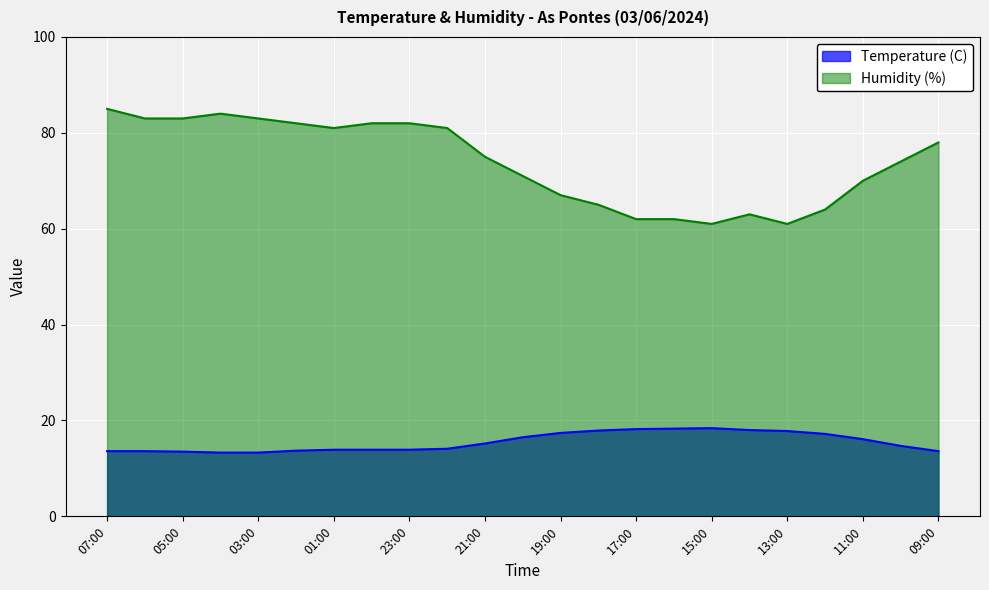

The Temperature (C) series shows 7.9 at 03:00. True or false?

False